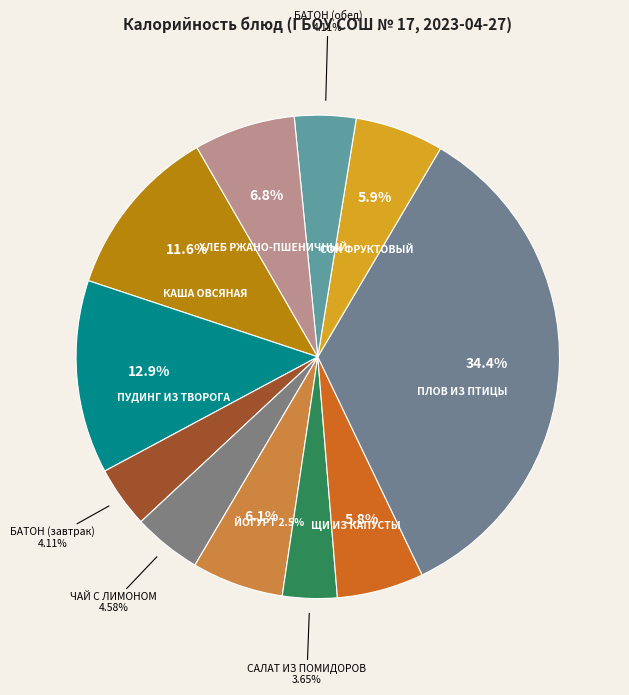

To the nearest percent, what is the average slice percentage?

9%